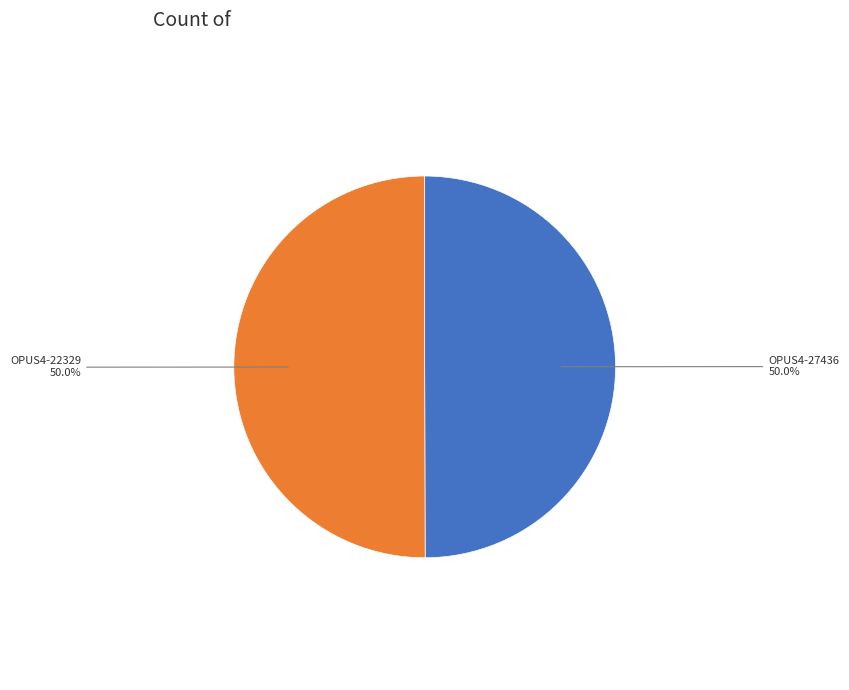

What is the ratio of the value at OPUS4-27436 to the value at OPUS4-22329?

1.0